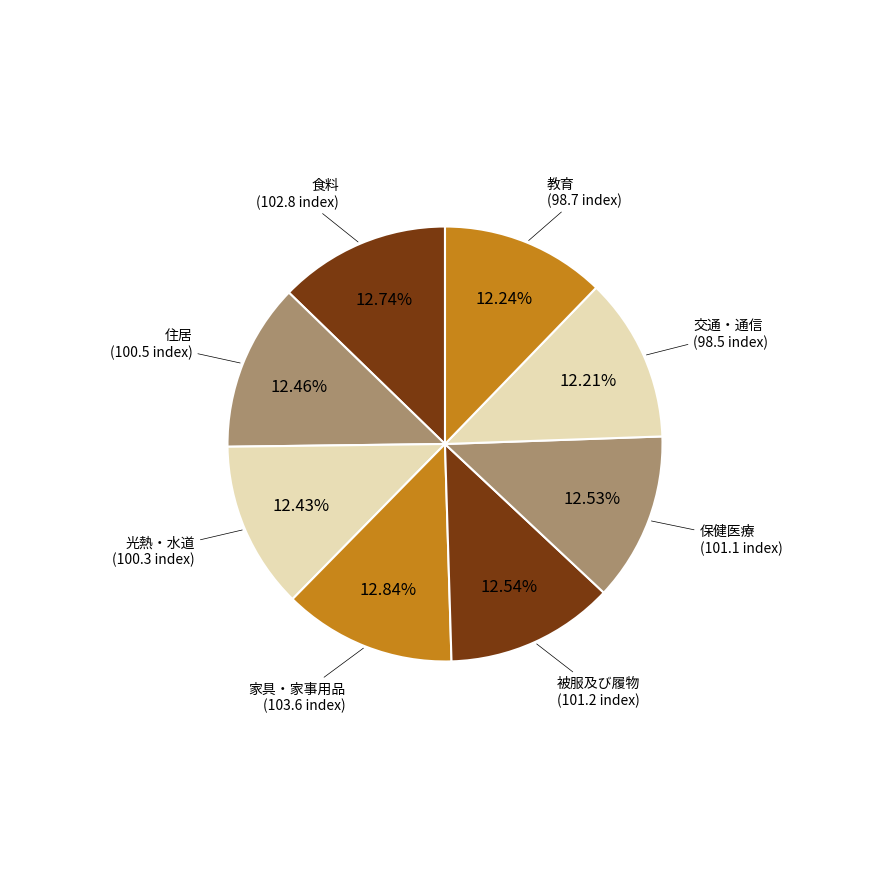

What is the largest slice in the pie chart?

家具・家事用品